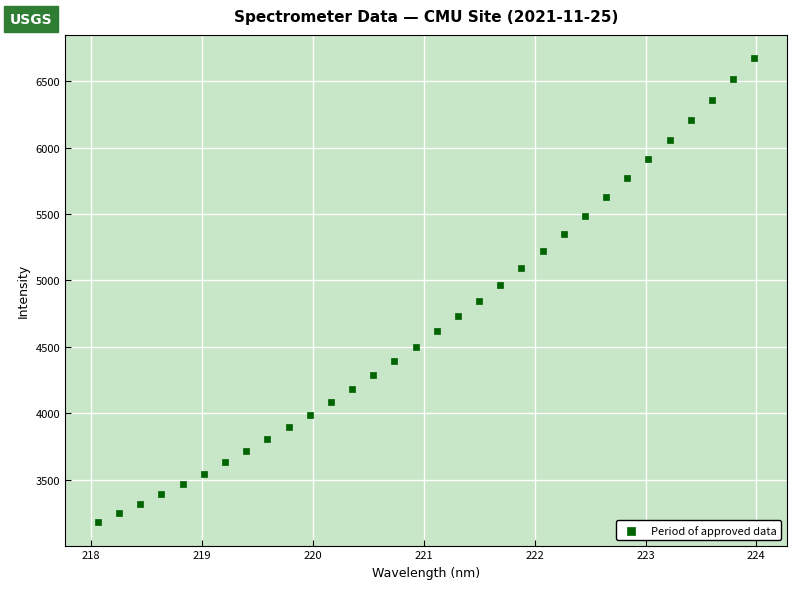

What is the range of X values (max minus min)?

5.9